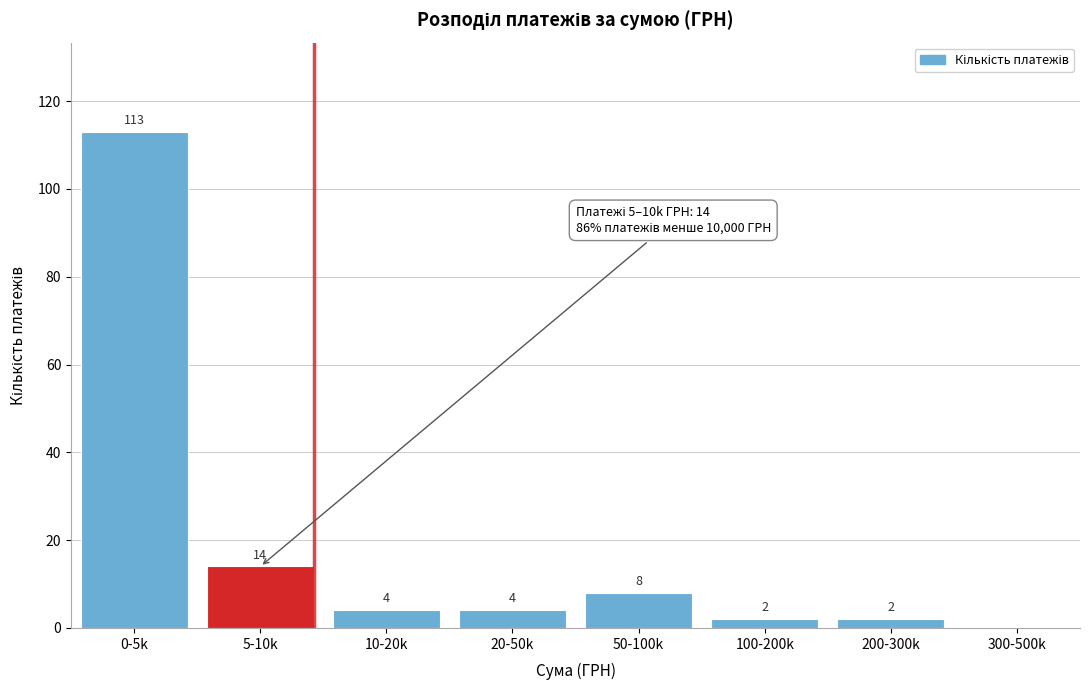

Reading left to right, extract all data points from this chart.

0-5k=113	5-10k=14	10-20k=4	20-50k=4	50-100k=8	100-200k=2	200-300k=2	300-500k=0